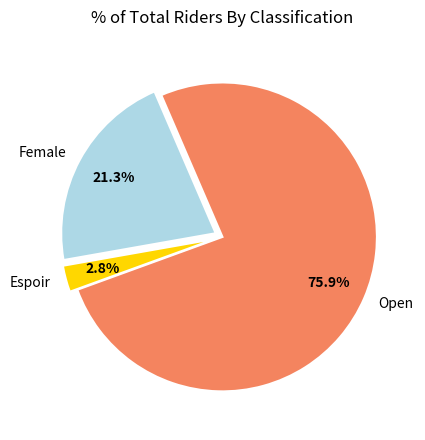

What is the majority slice?

Open